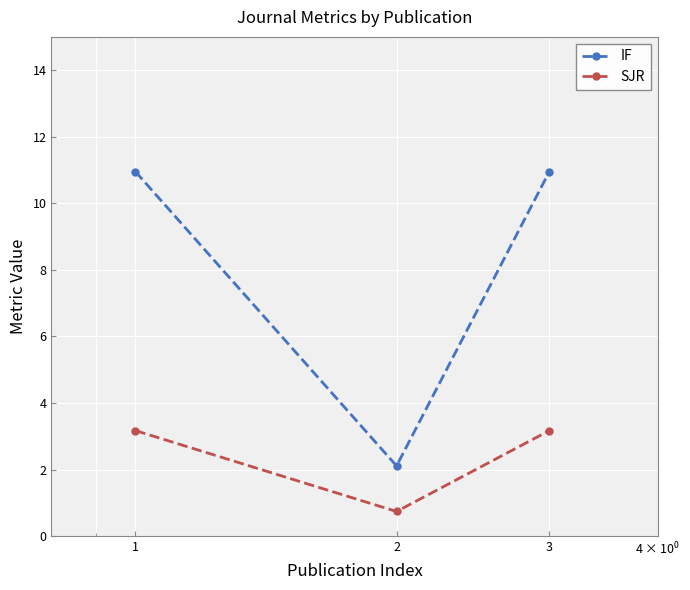

How many data points does each series have?

3